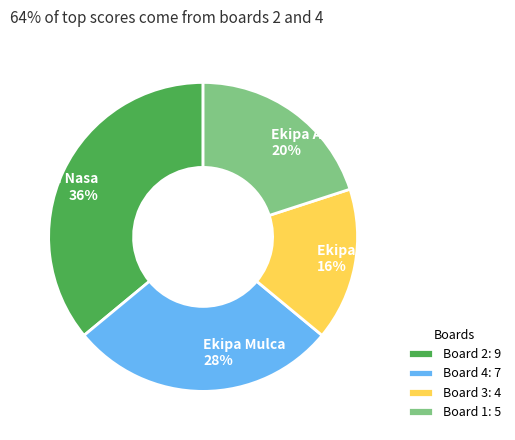

To the nearest percent, what portion does Ekipa Nasa 36% represent?

36%